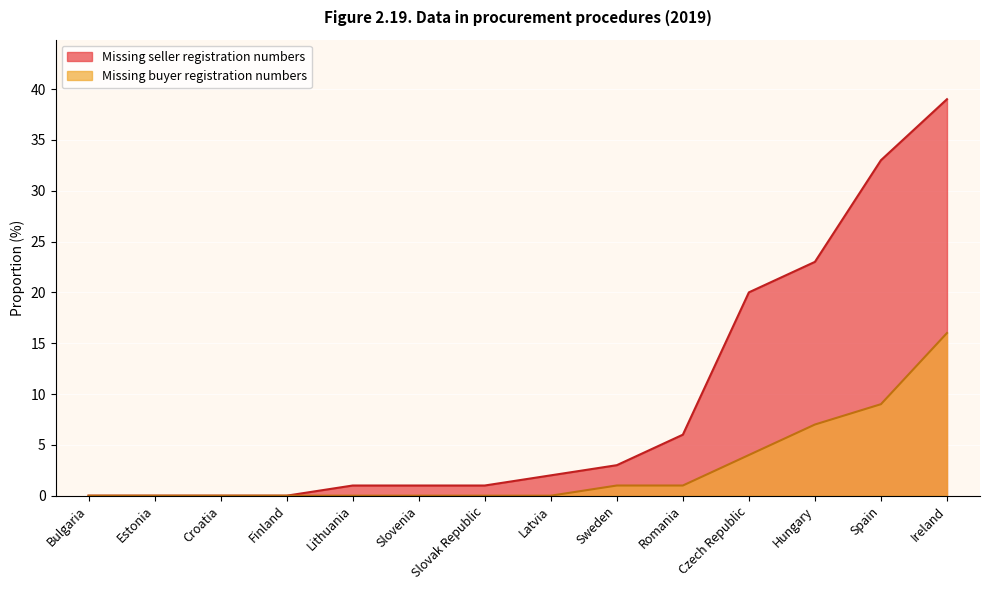

What is the difference between the Missing seller registration numbers values at Spain and Bulgaria?

33